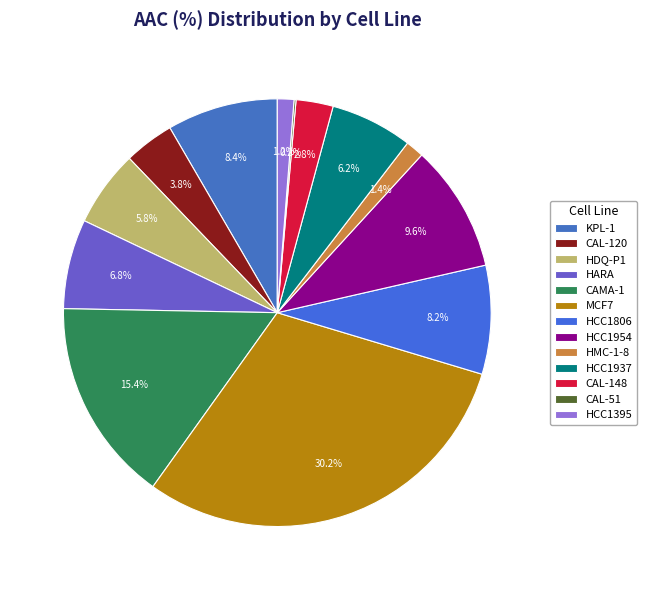

True or false: HCC1954 accounts for 1% of the total.

False